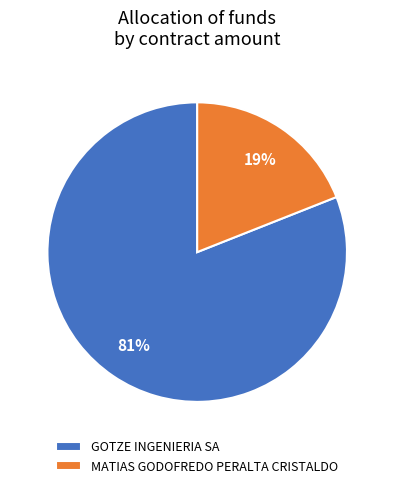

The MATIAS GODOFREDO PERALTA CRISTALDO slice represents 19% of the pie. True or false?

True